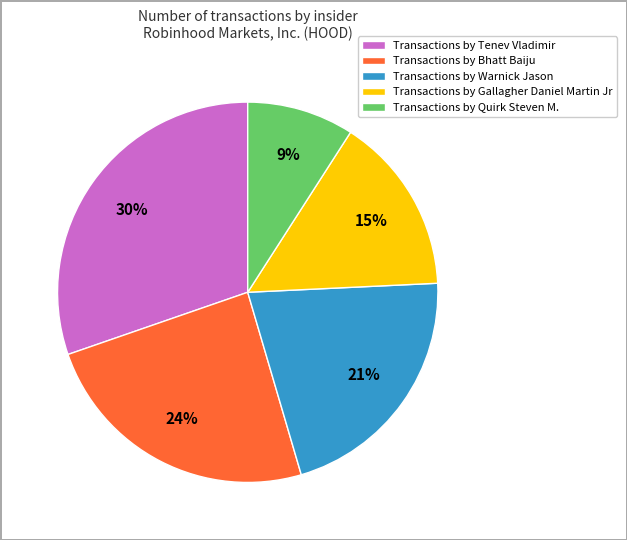

To the nearest percent, what is the difference between the largest and smallest slice percentages?

21%